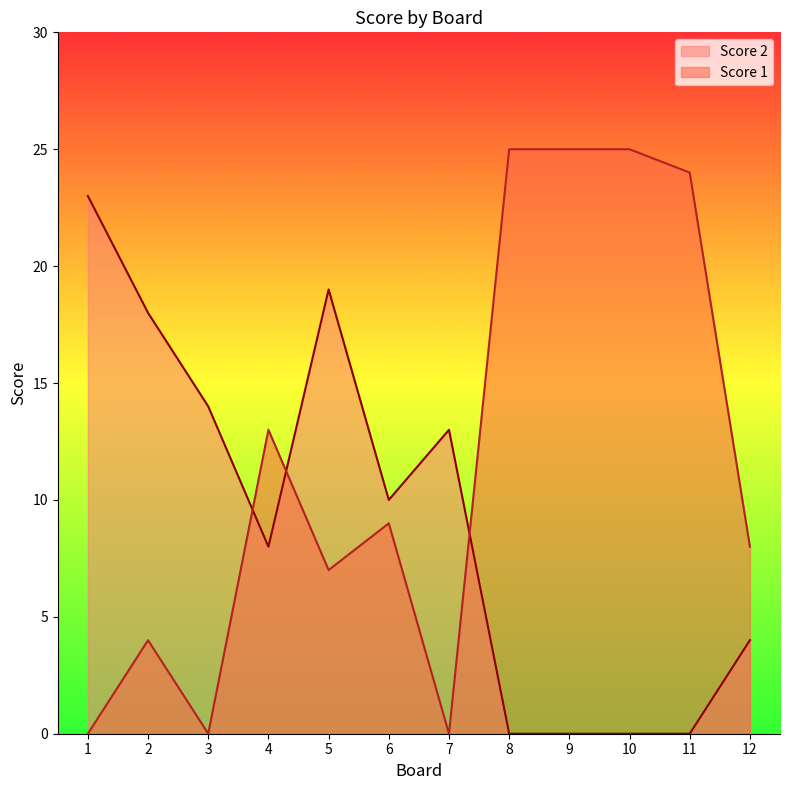

Where is the first local minimum for Score 1?

3